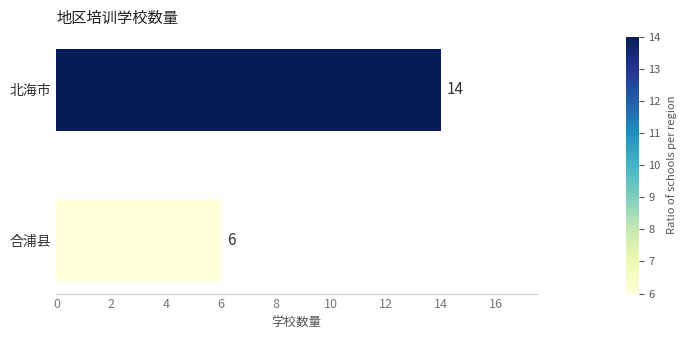

The value at 合浦县 is 8. True or false?

False